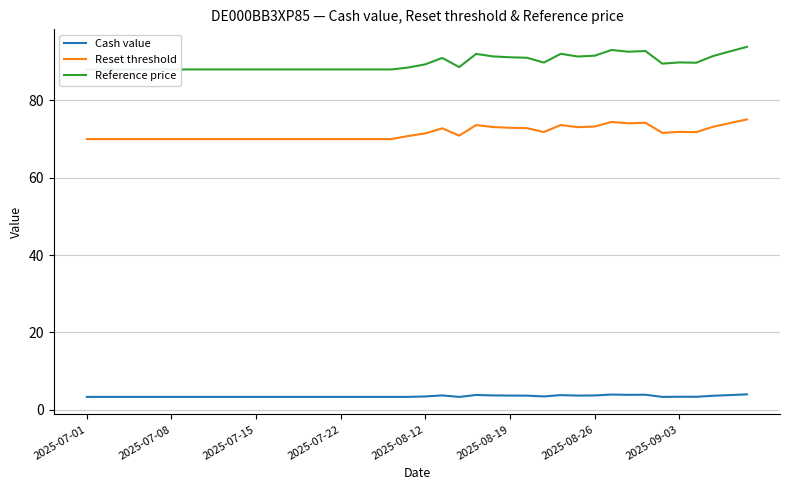

What are all the series names shown in the legend?

Cash value, Reset threshold, Reference price